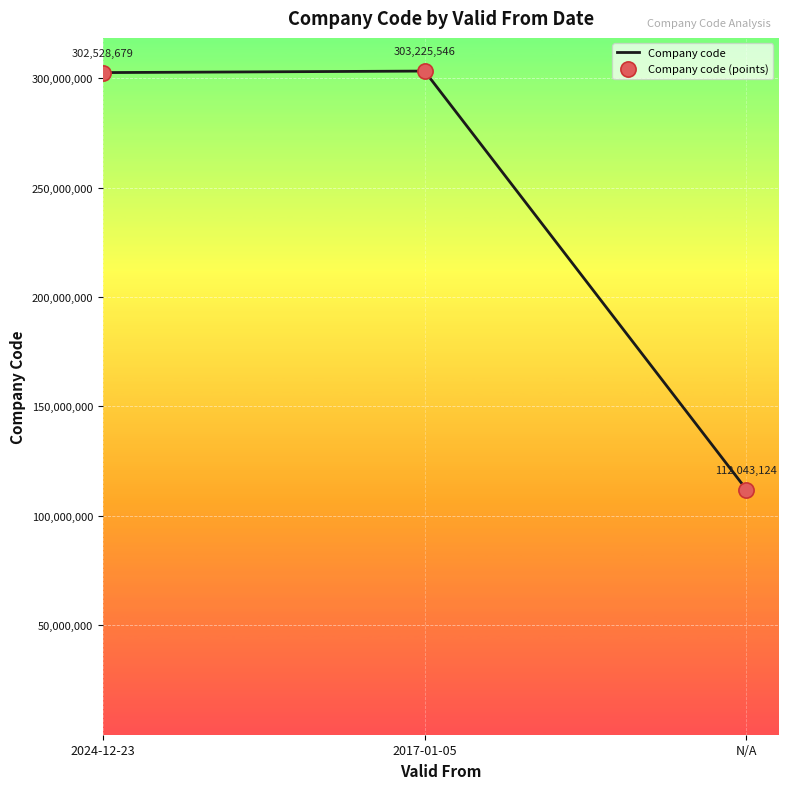

Rank the categories by value from highest to lowest.

2017-01-05, 2024-12-23, N/A